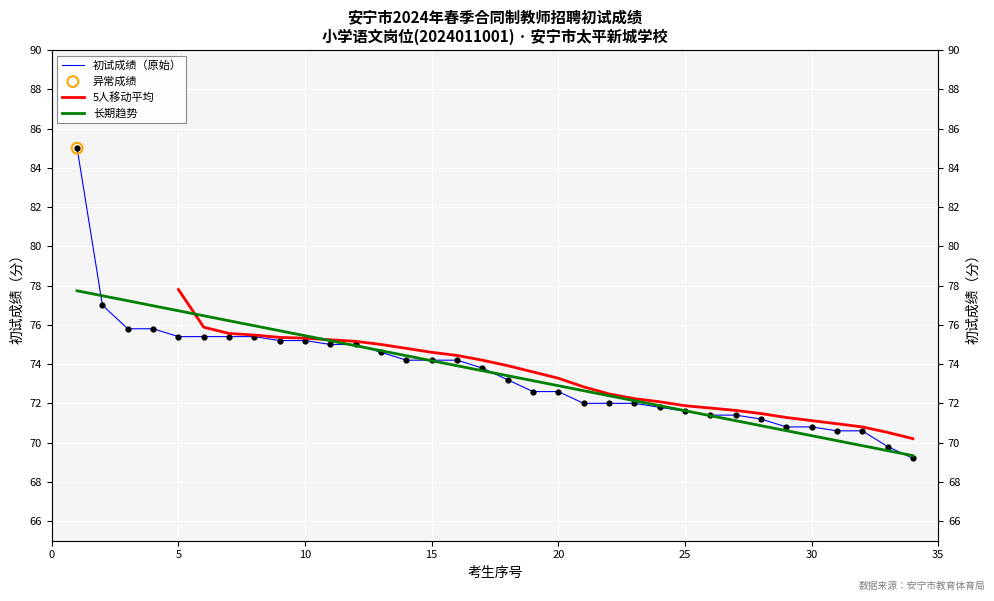

Approximately how many times larger is the value at 22 compared to 9?

1.0